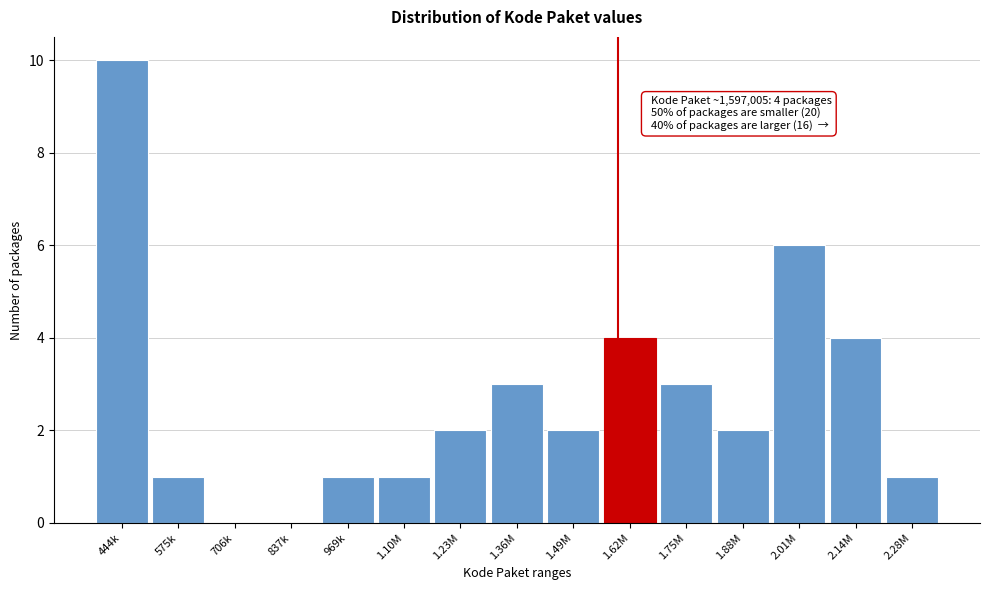

Reading left to right, what are all the values shown in this chart?

444k=10	575k=1	706k=0	837k=0	969k=1	1.10M=1	1.23M=2	1.36M=3	1.49M=2	1.62M=4	1.75M=3	1.88M=2	2.01M=6	2.14M=4	2.28M=1